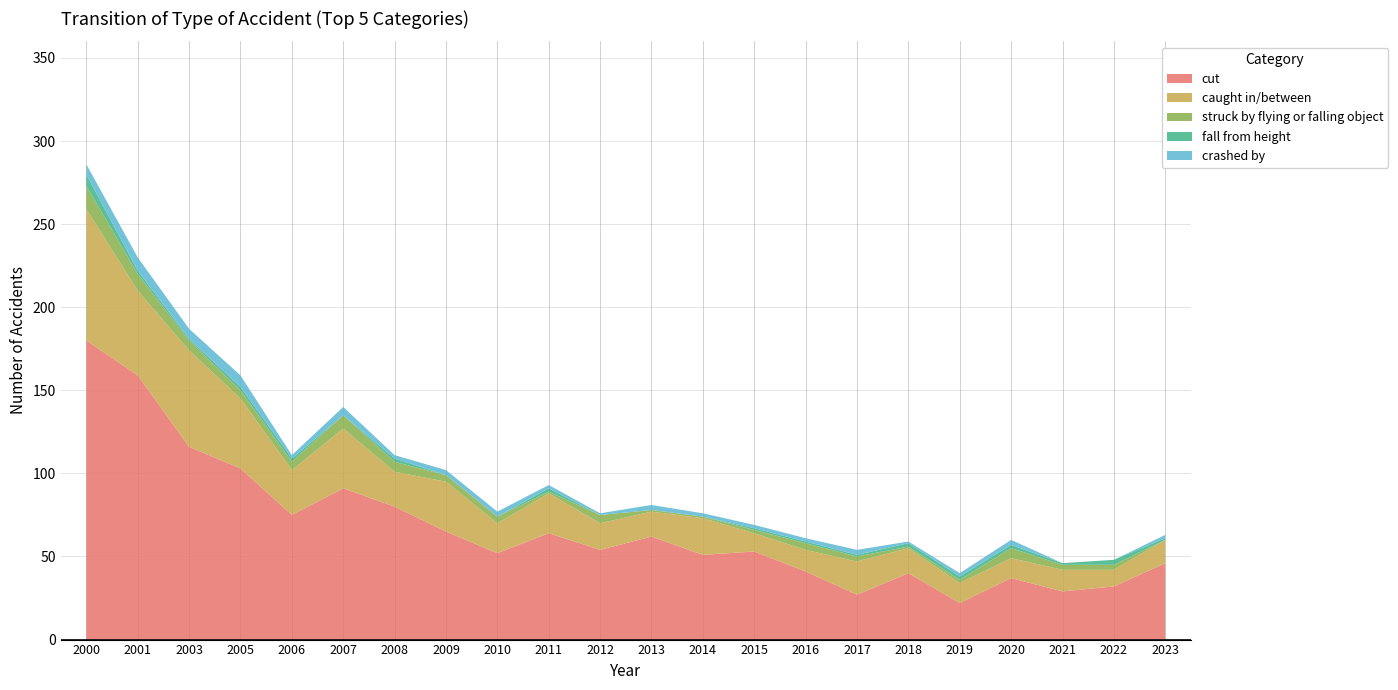

Reading left to right, what are all the values shown in this chart?

cut: 2000=180	2001=159	2003=116	2005=103	2006=75	2007=91	2008=80	2009=65	2010=52	2011=64	2012=54	2013=62	2014=51	2015=53	2016=41	2017=27	2018=40	2019=22	2020=37	2021=29	2022=32	2023=46
caught in/between: 2000=79	2001=51	2003=58	2005=42	2006=27	2007=36	2008=21	2009=30	2010=18	2011=24	2012=16	2013=15	2014=22	2015=11	2016=13	2017=20	2018=15	2019=12	2020=12	2021=13	2022=10	2023=14
struck by flying or falling object: 2000=14	2001=10	2003=6	2005=5	2006=5	2007=8	2008=6	2009=4	2010=4	2011=1	2012=5	2013=1	2014=1	2015=2	2016=4	2017=3	2018=1	2019=2	2020=6	2021=3	2022=3	2023=0
fall from height: 2000=7	2001=2	2003=1	2005=2	2006=2	2007=0	2008=2	2009=0	2010=0	2011=2	2012=0	2013=0	2014=0	2015=1	2016=1	2017=1	2018=2	2019=2	2020=2	2021=1	2022=3	2023=1
crashed by: 2000=6	2001=8	2003=6	2005=7	2006=2	2007=5	2008=2	2009=3	2010=3	2011=2	2012=1	2013=3	2014=2	2015=2	2016=2	2017=3	2018=1	2019=2	2020=3	2021=0	2022=0	2023=2